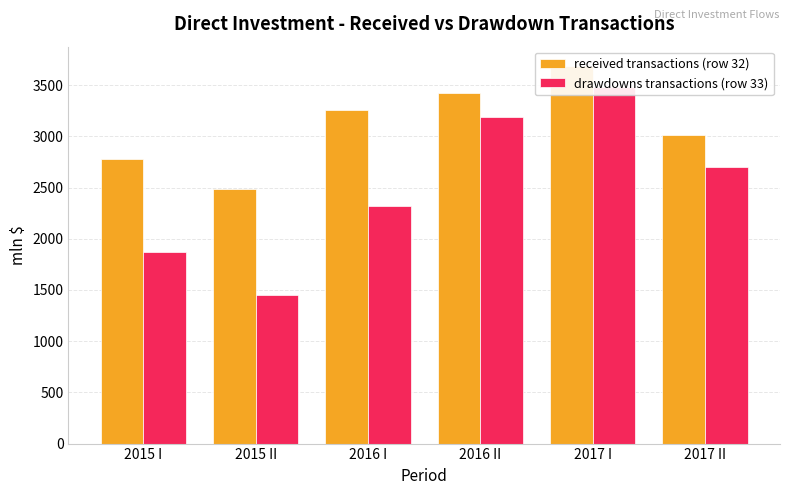

What is the total value across all series at 2017 I?

7176.7